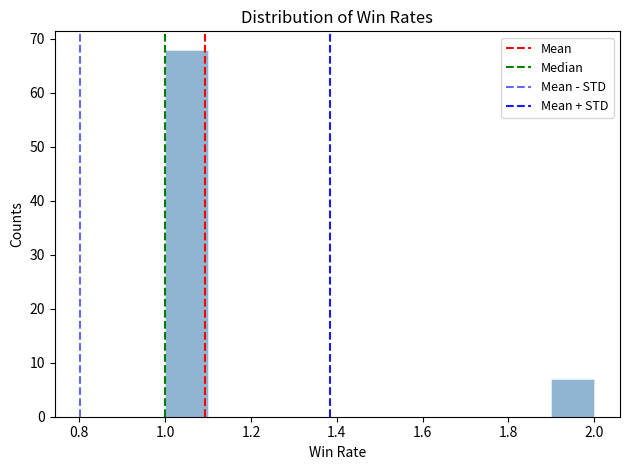

Reading left to right, transcribe this chart: for each bar, give the range it covers on the x-axis and its height. The values are not printed on the chart, so give them approximately, as read against the axis.

1.0 to 1.1: 68
1.1 to 1.2: 0
1.2 to 1.3: 0
1.3 to 1.4: 0
1.4 to 1.5: 0
1.5 to 1.6: 0
1.6 to 1.7: 0
1.7 to 1.8: 0
1.8 to 1.9: 0
1.9 to 2.0: 7